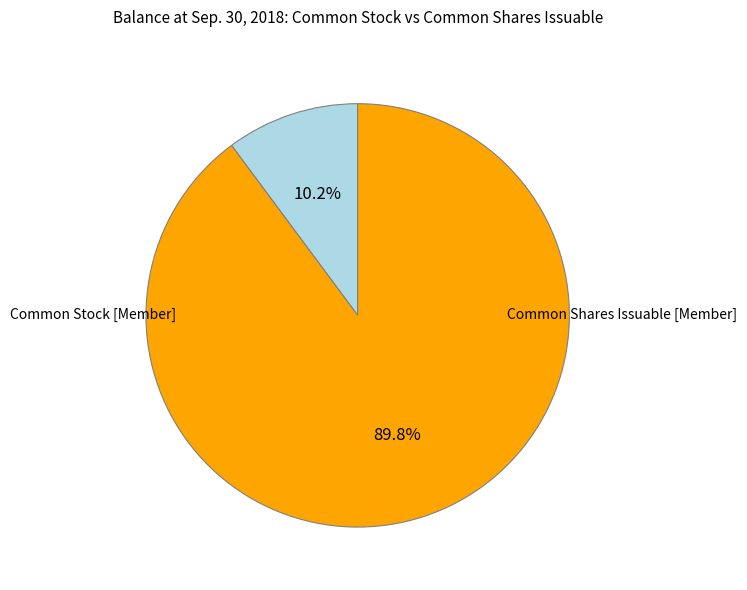

To the nearest percent, what is the difference between the largest and smallest slice percentages?

80%